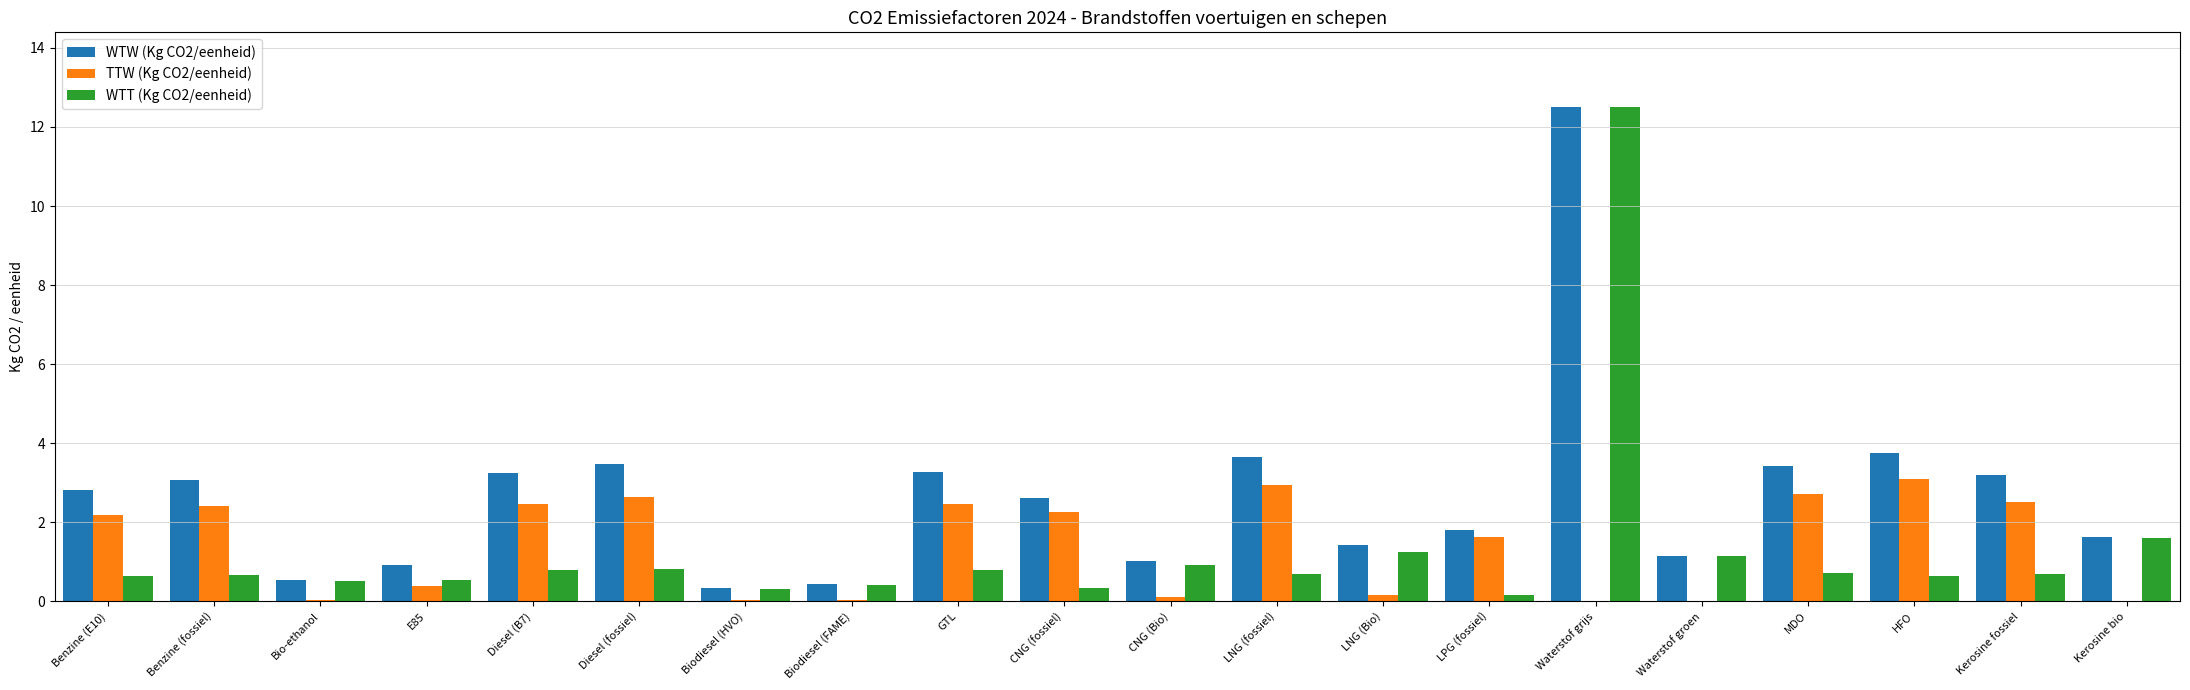

What is the spread (max minus min) of values at Benzine (fossiel)?

2.4